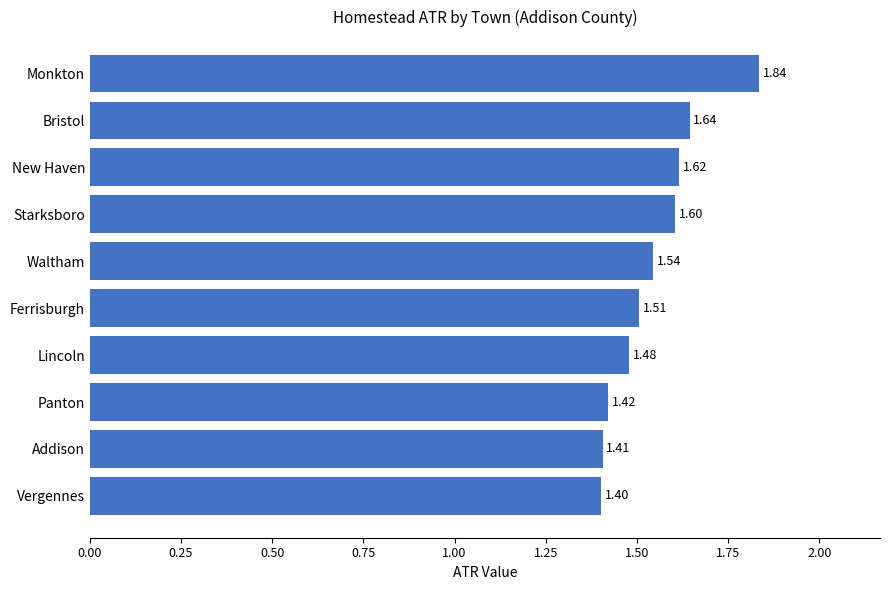

Which has a higher value, Bristol or Ferrisburgh?

Bristol